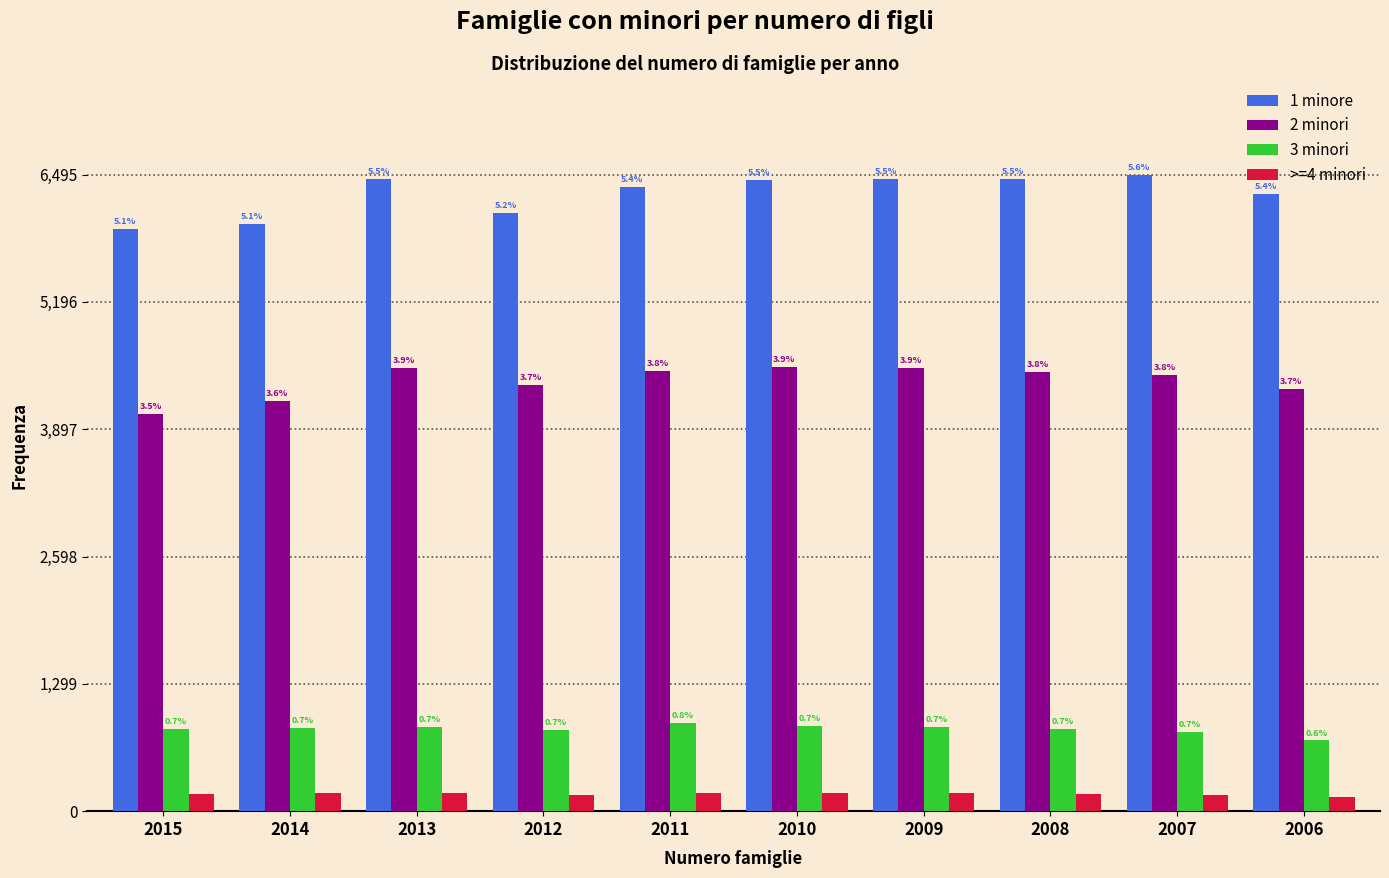

What are all the series names shown in the legend?

1 minore, 2 minori, 3 minori, >=4 minori